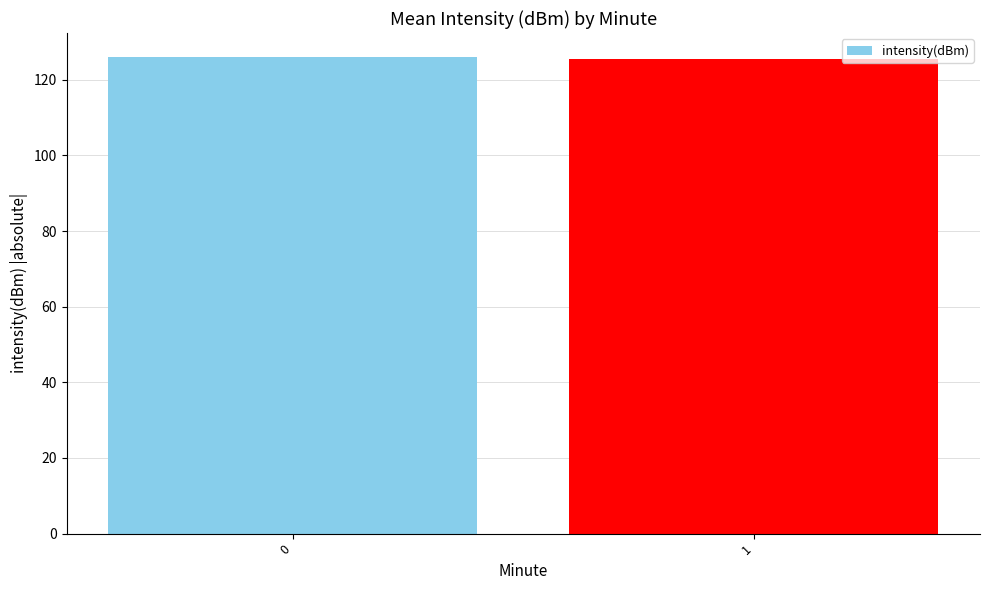

Reading left to right, transcribe all the data shown in this chart.

0=126.0	1=125.4